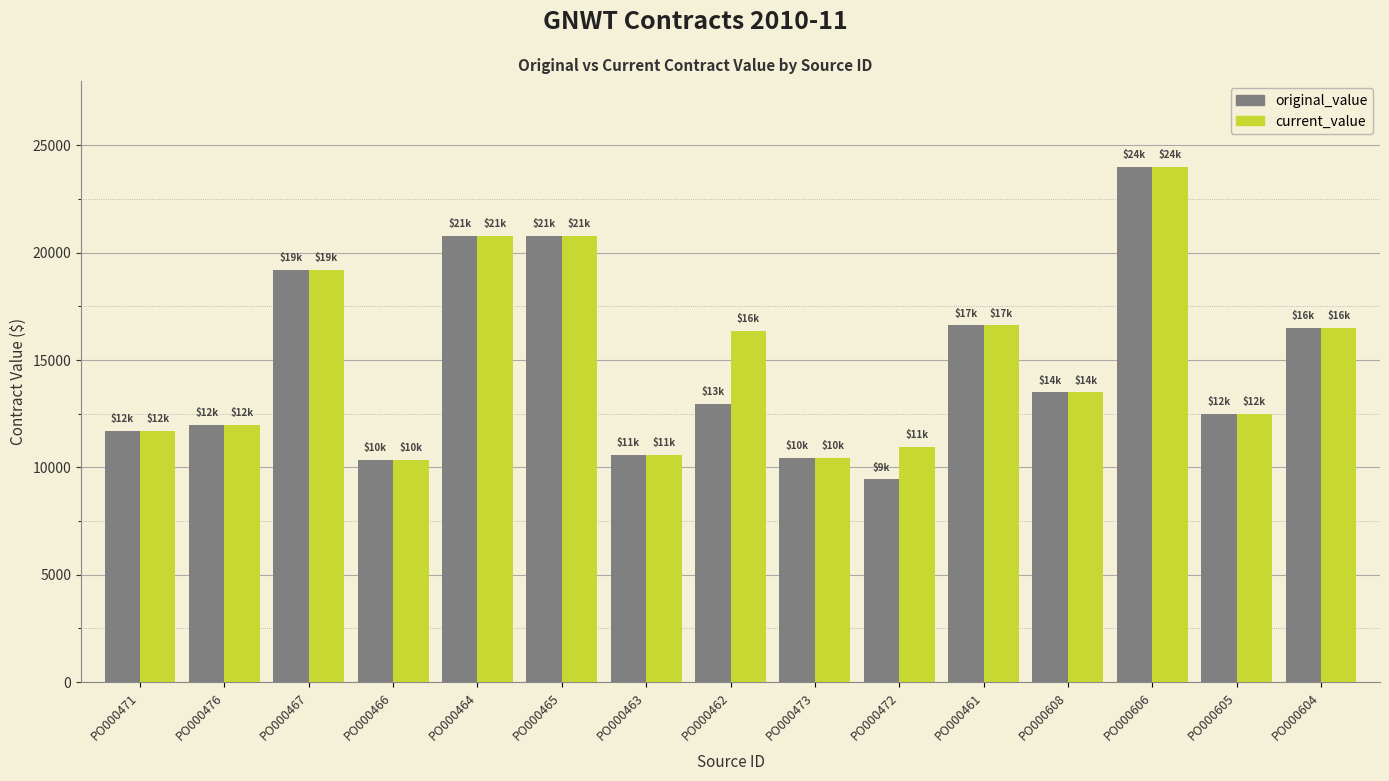

What is the difference between the current_value values at PO000464 and PO000604?

4300.0